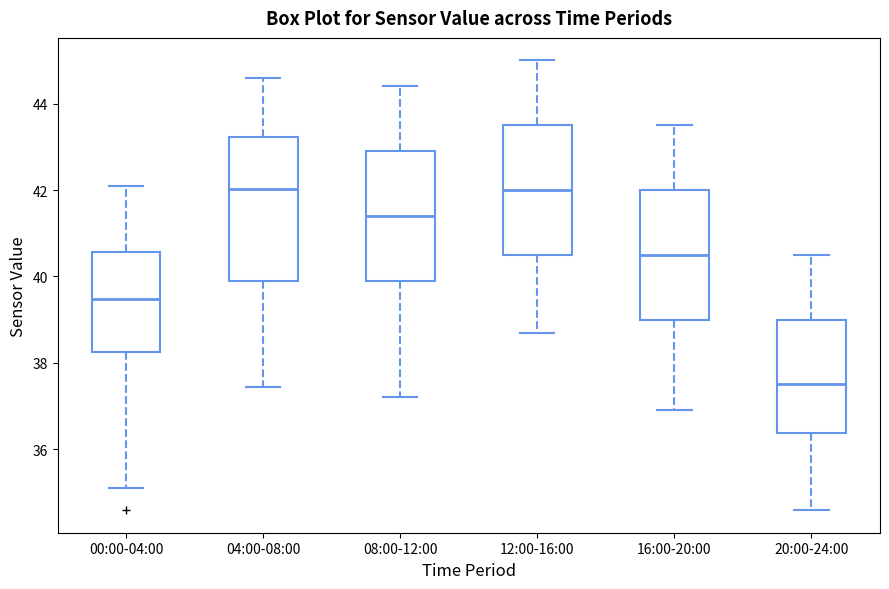

Reading left to right, read every box against the y-axis: the position of its median line, the range the box covers, and the ends of its whiskers. The values are not printed on the chart, so give them approximately, as read against the axis.

00:00-04:00: median 39.4, box 38.2 to 40.6, whiskers 35.2 to 42.0
04:00-08:00: median 42.0, box 39.8 to 43.2, whiskers 37.4 to 44.6
08:00-12:00: median 41.4, box 40.0 to 43.0, whiskers 37.2 to 44.4
12:00-16:00: median 42.0, box 40.6 to 43.6, whiskers 38.8 to 45.0
16:00-20:00: median 40.6, box 39.0 to 42.0, whiskers 37.0 to 43.6
20:00-24:00: median 37.6, box 36.4 to 39.0, whiskers 34.6 to 40.6